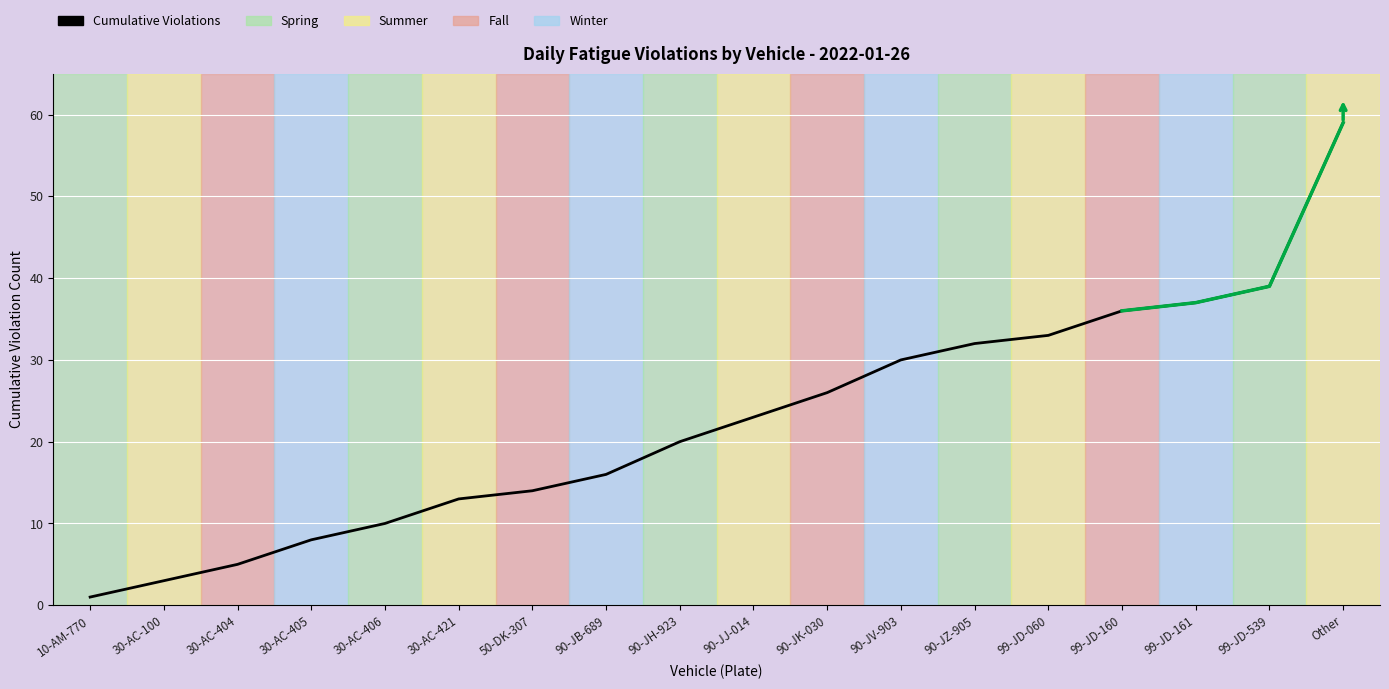

What is the sum of the values at 90-JB-689 and 30-AC-405?

24